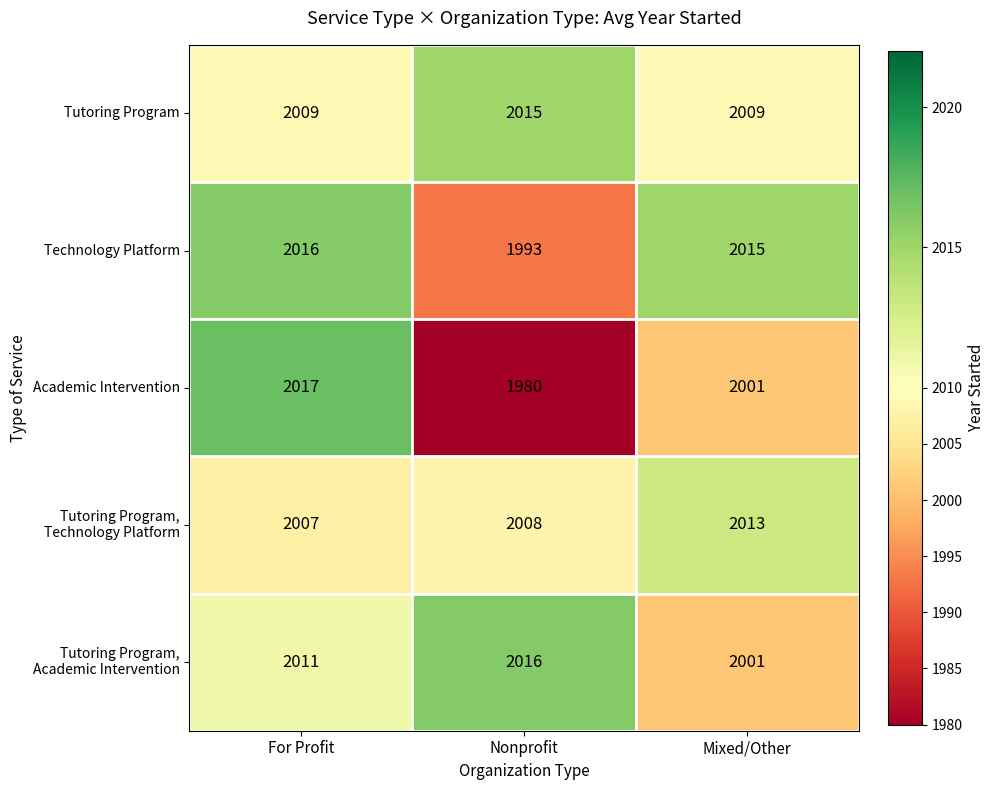

What is the average value of the Technology Platform series?

2008